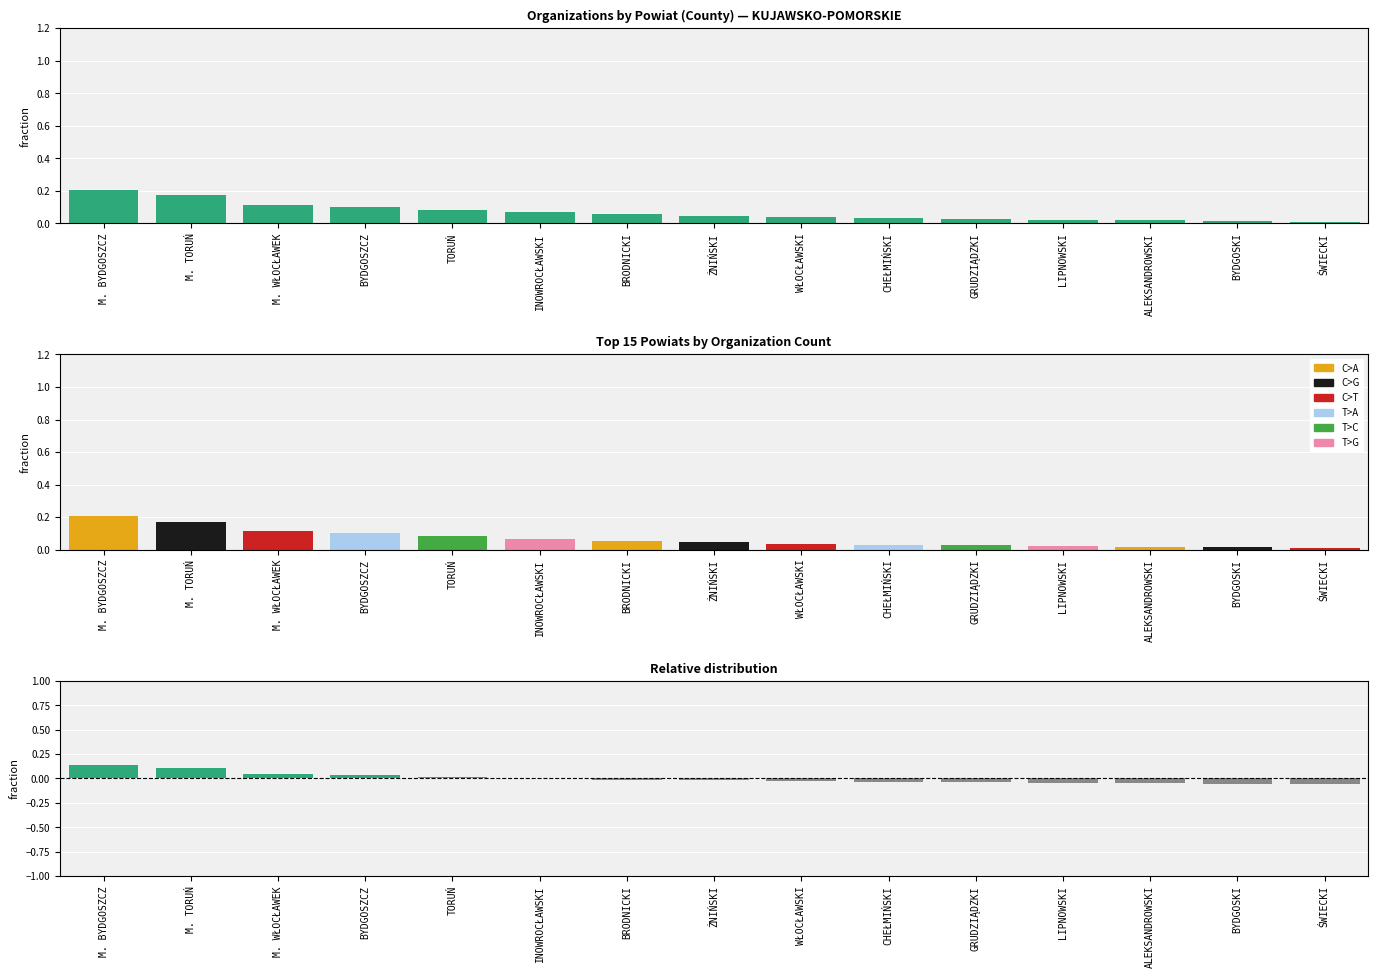

What is the label of the 7th bar from the left?

BRODNICKI